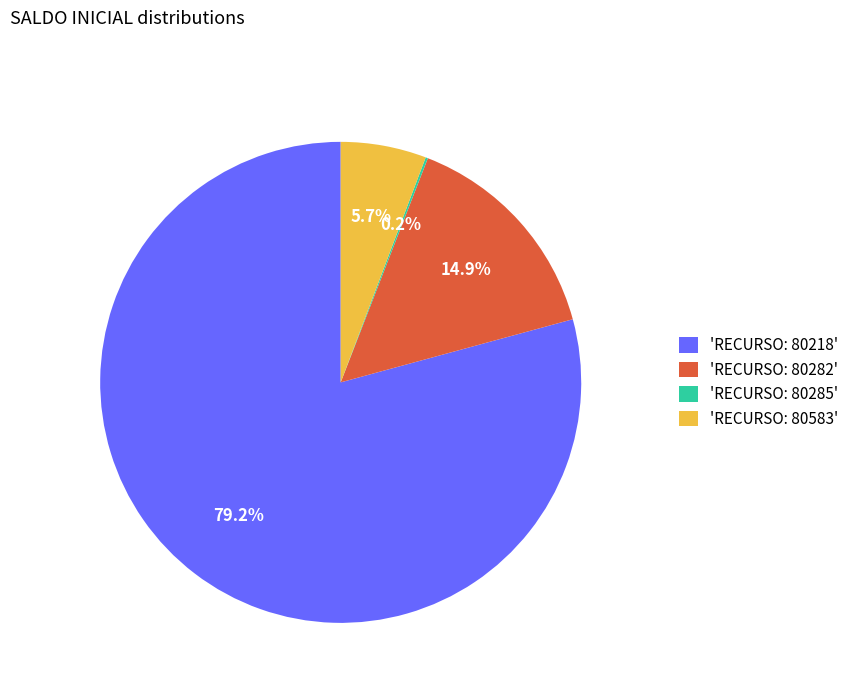

Is the sum of 'RECURSO: 80282' and 'RECURSO: 80218' greater than half?

Yes